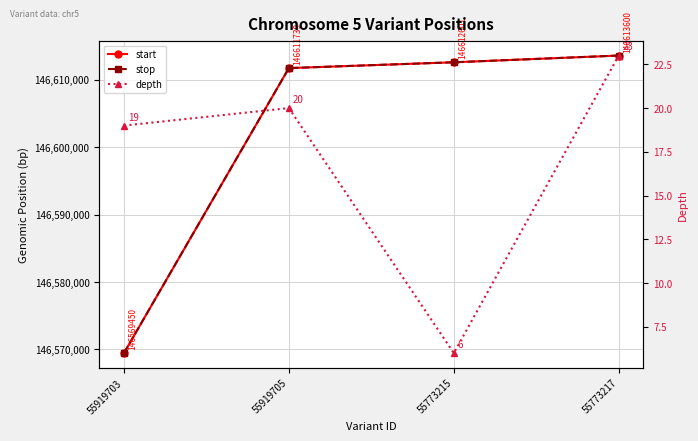

Which series has the largest range (max minus min)?

start